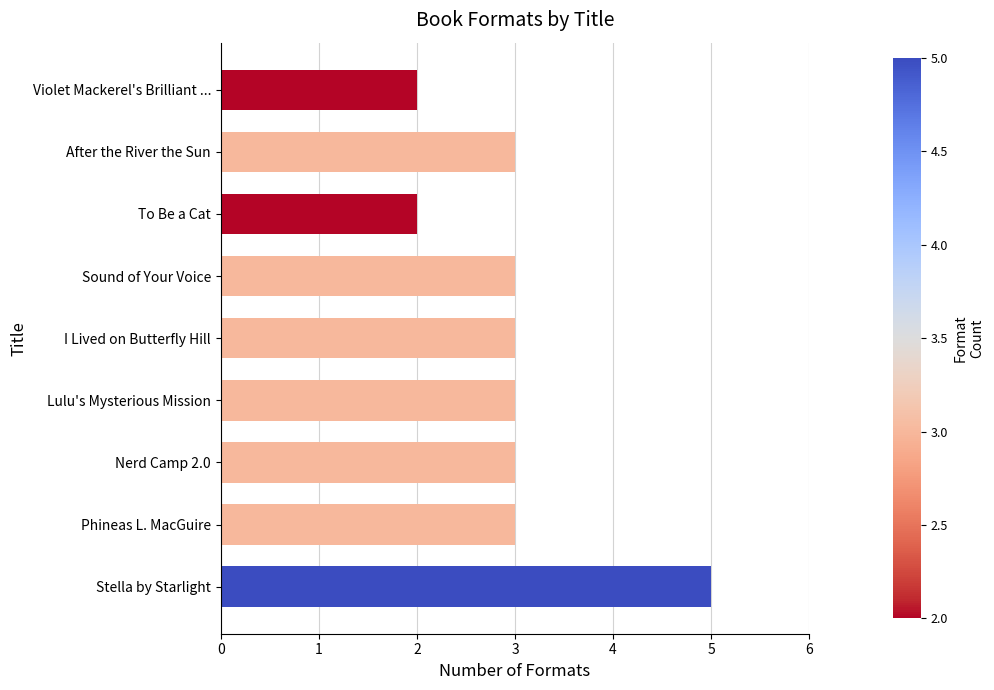

The value at Lulu's Mysterious Mission is 3. True or false?

True